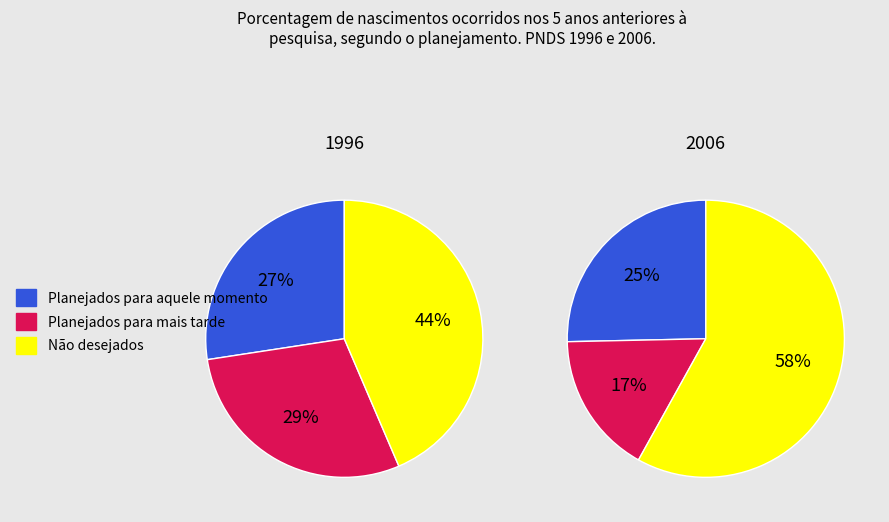

Does 3 account for over 50% of the chart?

No